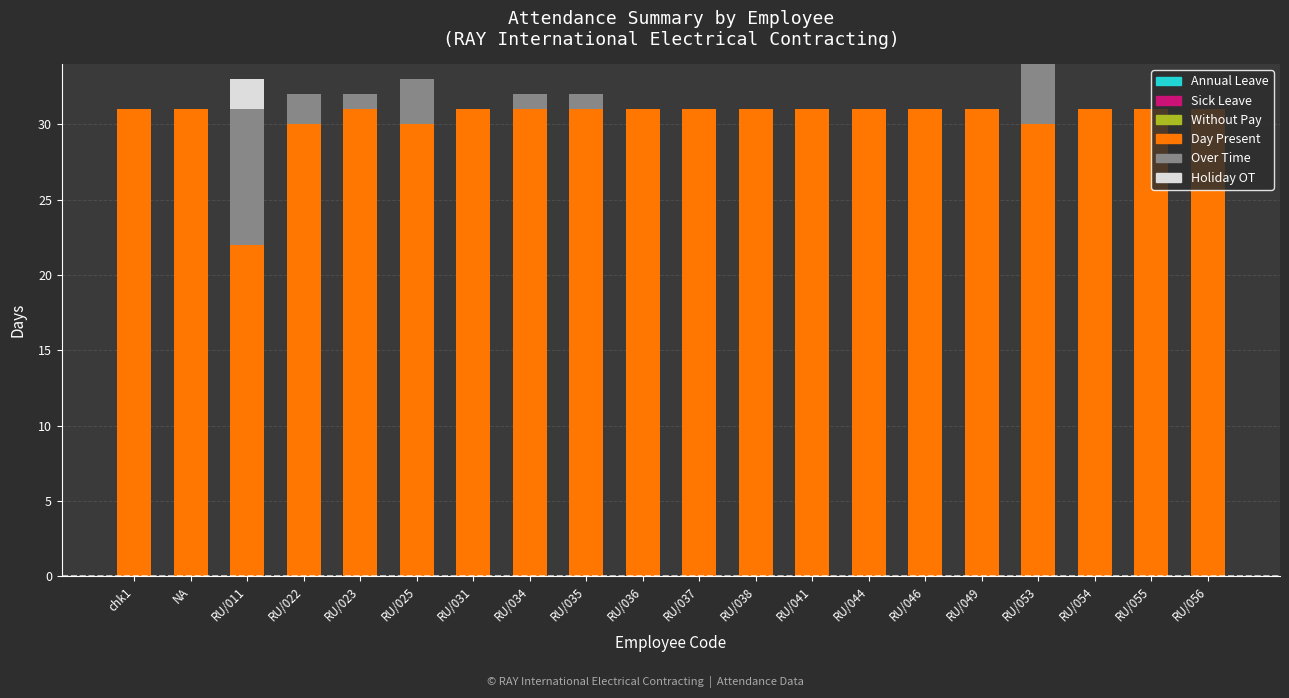

True or false: Day Present has a value of 31 at RU/037.

True